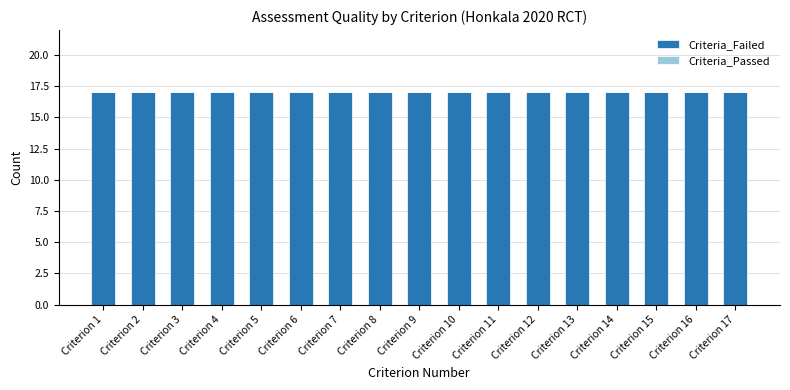

Reading left to right, extract all data points from this chart.

Criteria_Failed: Criterion 1=17	Criterion 2=17	Criterion 3=17	Criterion 4=17	Criterion 5=17	Criterion 6=17	Criterion 7=17	Criterion 8=17	Criterion 9=17	Criterion 10=17	Criterion 11=17	Criterion 12=17	Criterion 13=17	Criterion 14=17	Criterion 15=17	Criterion 16=17	Criterion 17=17
Criteria_Passed: Criterion 1=0	Criterion 2=0	Criterion 3=0	Criterion 4=0	Criterion 5=0	Criterion 6=0	Criterion 7=0	Criterion 8=0	Criterion 9=0	Criterion 10=0	Criterion 11=0	Criterion 12=0	Criterion 13=0	Criterion 14=0	Criterion 15=0	Criterion 16=0	Criterion 17=0